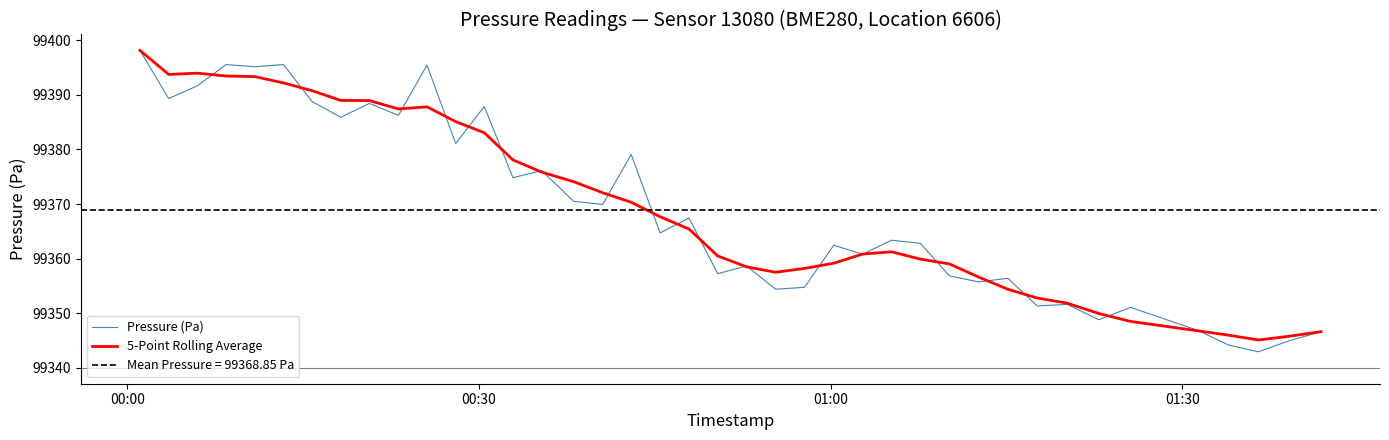

At which category is the sum across all series the highest?

00:00